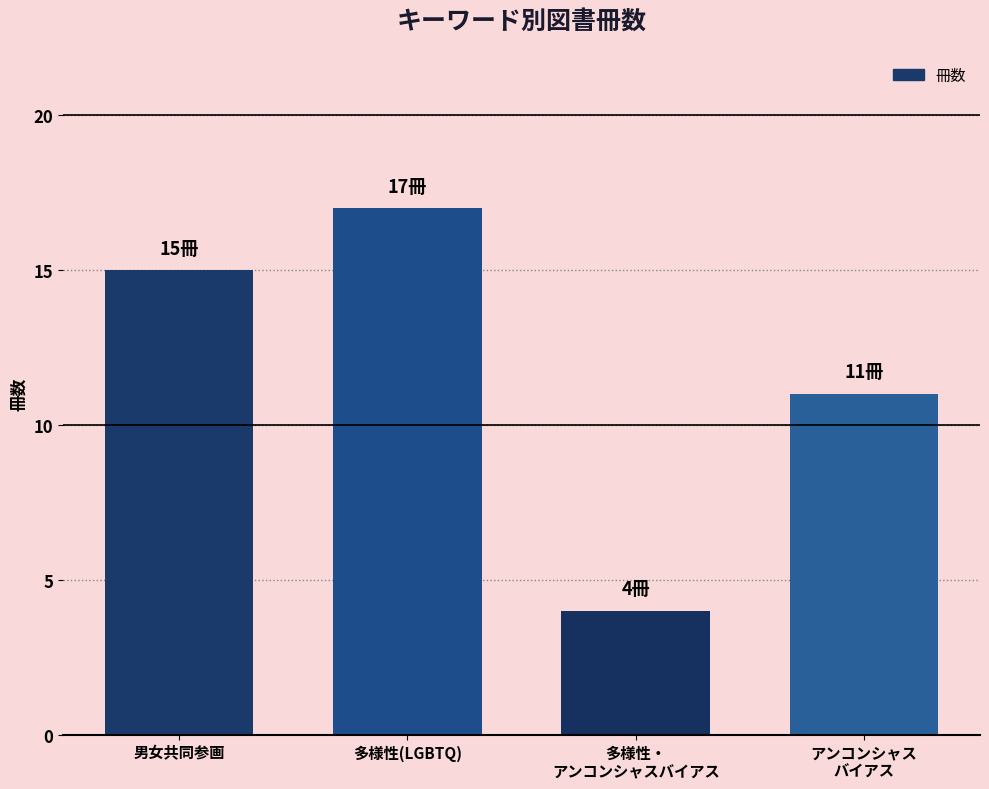

What value does the data have at 多様性(LGBTQ)?

17